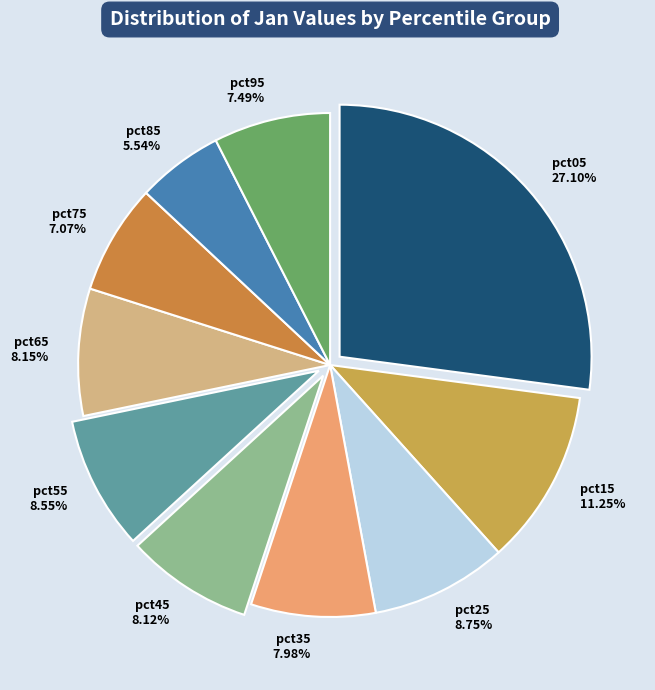

Do pct45 and pct55 together represent more than half of the pie?

No